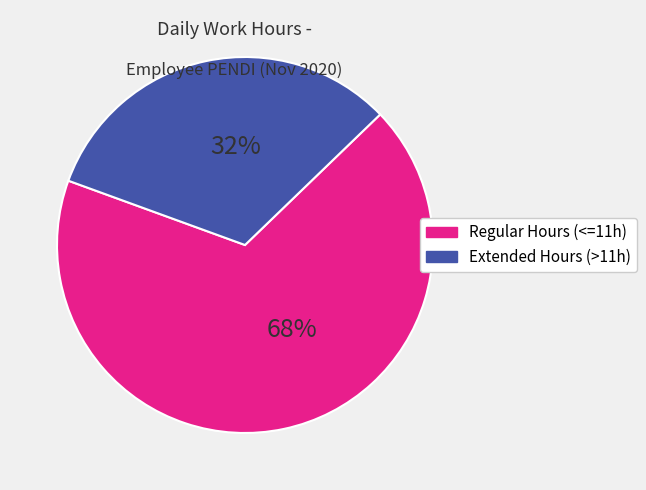

Does any single category account for the majority?

Yes